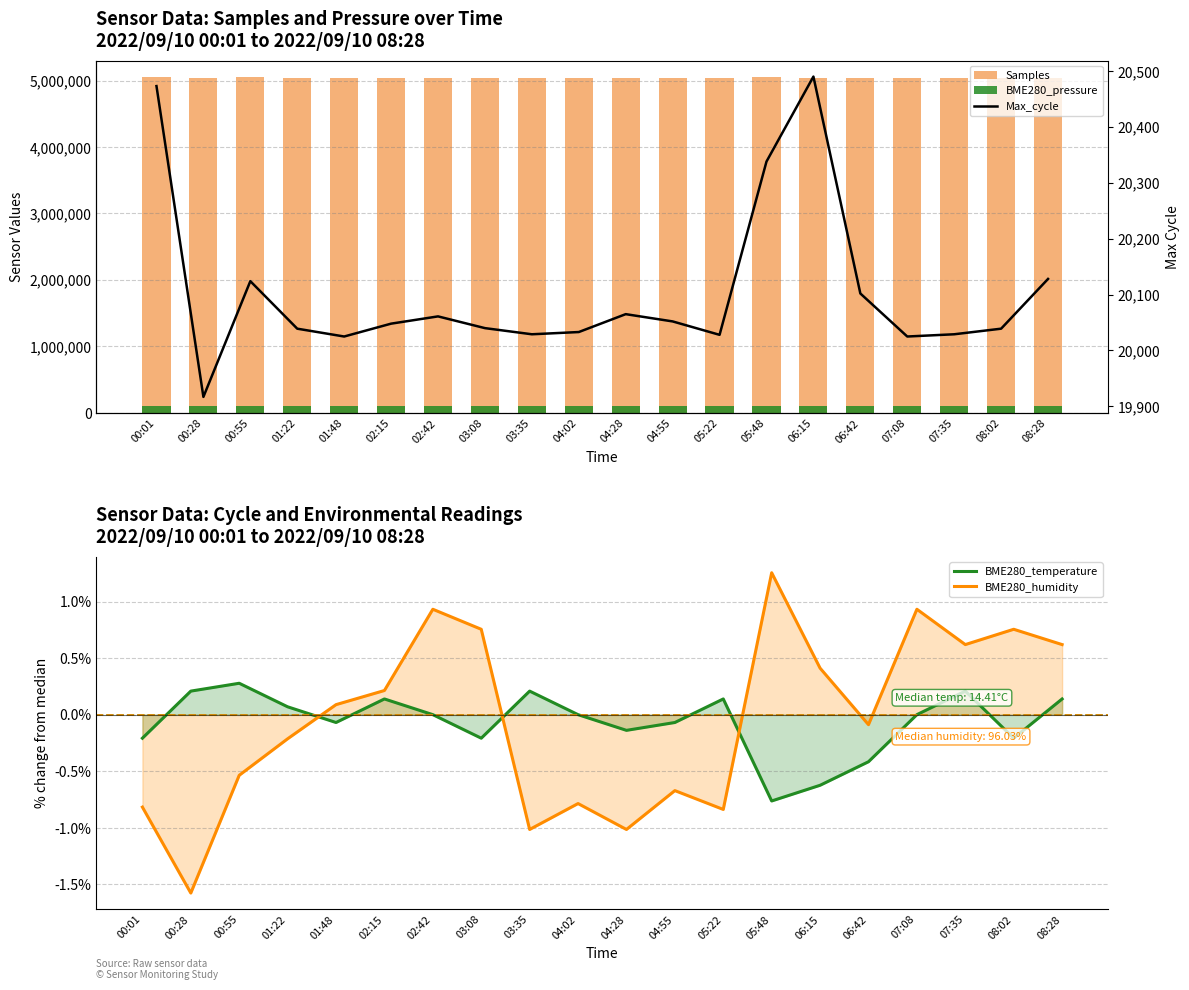

How many values in the BME280_humidity series are below 0?

10